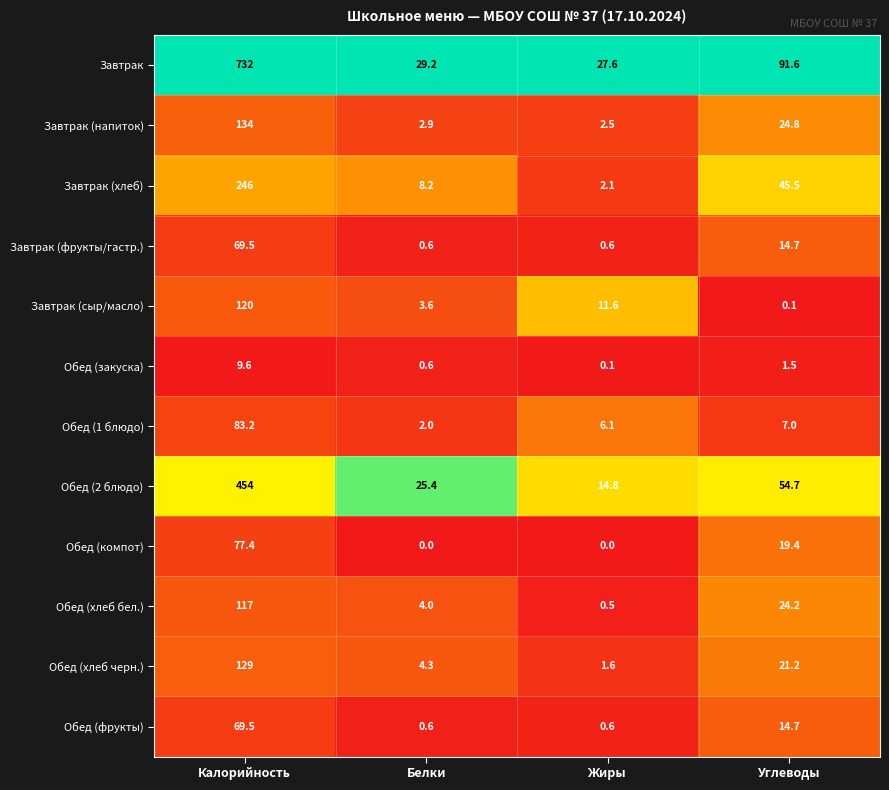

Where is Завтрак (фрукты/гастр.) nearest to the value 35?

Углеводы